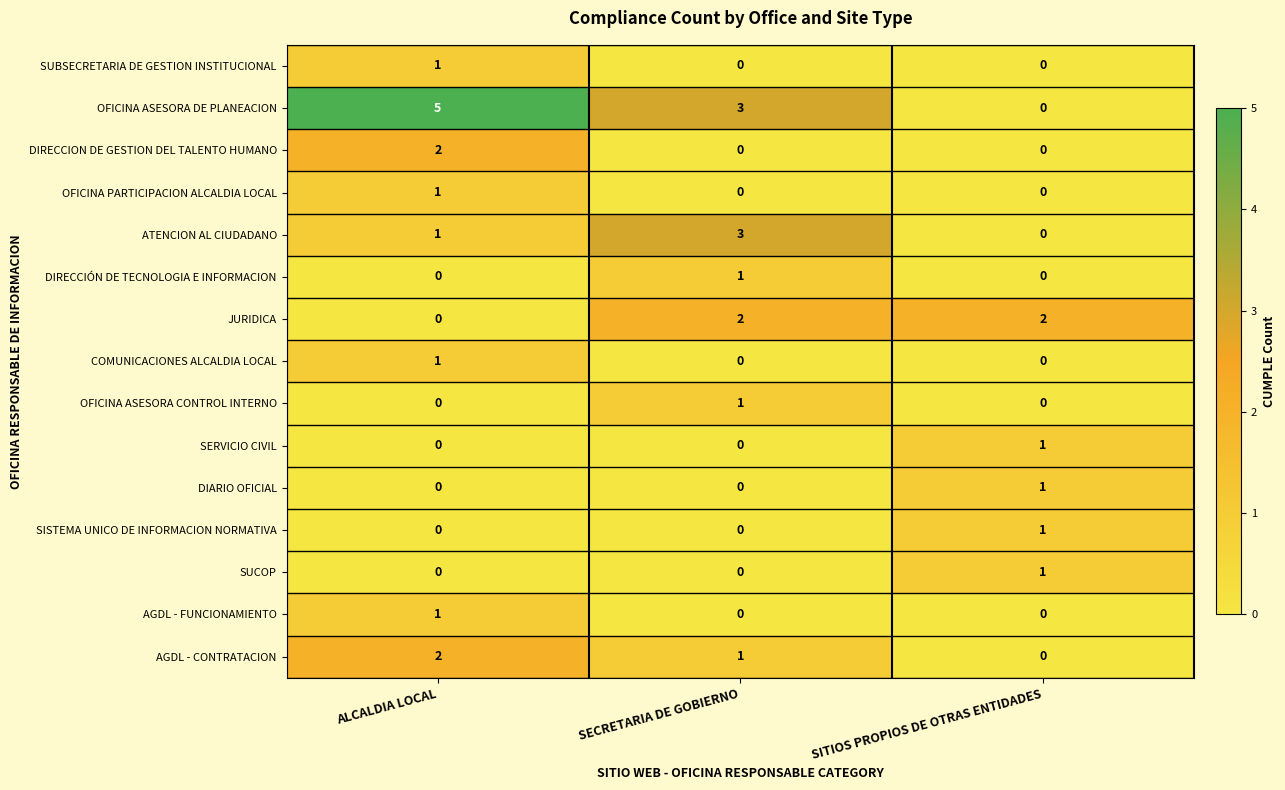

How many OFICINA ASESORA CONTROL INTERNO values are between 0 and 1?

3